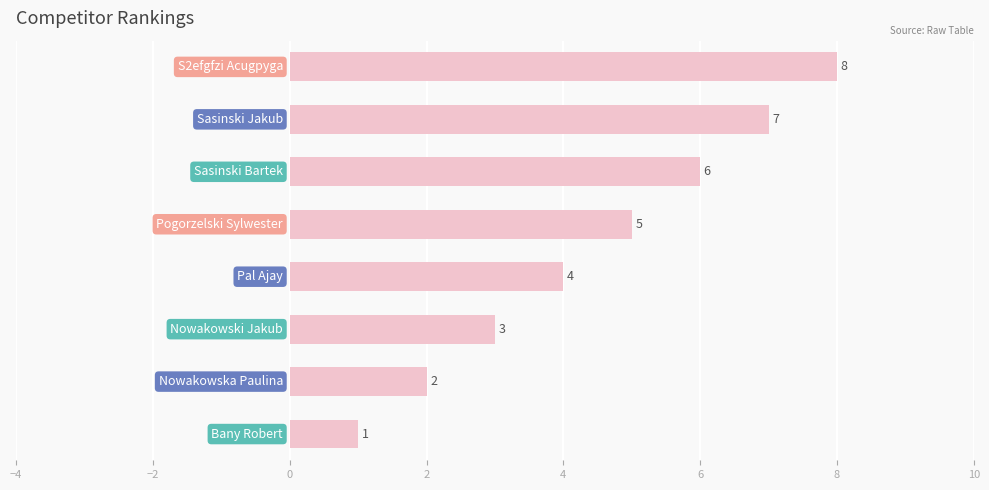

What is the maximum value shown in the chart?

8